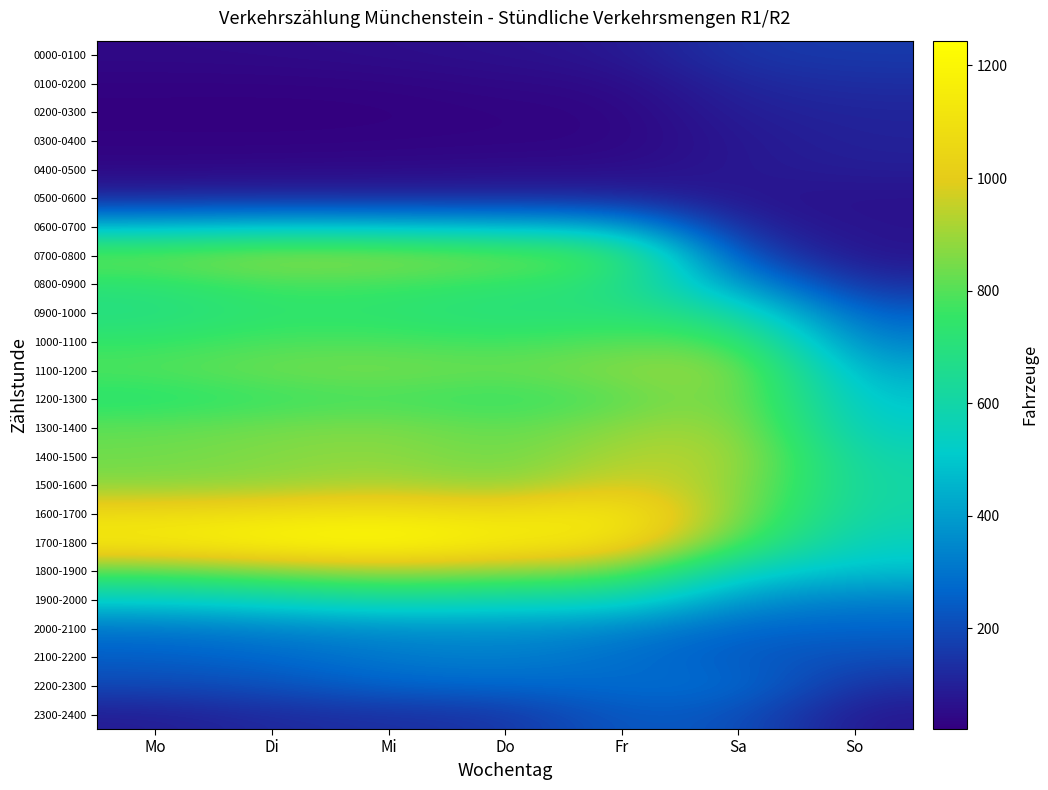

Reading left to right, extract all data points from this chart.

0000-0100: Mo=45	Di=48	Mi=55	Do=63	Fr=76	Sa=152	So=160
0100-0200: Mo=29	Di=29	Mi=32	Do=43	Fr=47	Sa=115	So=131
0200-0300: Mo=22	Di=21	Mi=22	Do=30	Fr=33	Sa=96	So=109
0300-0400: Mo=27	Di=26	Mi=29	Do=31	Fr=34	Sa=79	So=103
0400-0500: Mo=40	Di=44	Mi=45	Do=51	Fr=51	Sa=78	So=93
0500-0600: Mo=115	Di=121	Mi=116	Do=120	Fr=116	Sa=70	So=63
0600-0700: Mo=460	Di=484	Mi=477	Do=458	Fr=435	Sa=98	So=67
0700-0800: Mo=844	Di=901	Mi=887	Do=844	Fr=796	Sa=192	So=69
0800-0900: Mo=719	Di=777	Mi=768	Do=739	Fr=700	Sa=391	So=127
0900-1000: Mo=684	Di=734	Mi=726	Do=694	Fr=717	Sa=624	So=242
1000-1100: Mo=747	Di=786	Mi=785	Do=763	Fr=804	Sa=802	So=323
1100-1200: Mo=799	Di=842	Mi=855	Do=828	Fr=875	Sa=905	So=419
1200-1300: Mo=716	Di=753	Mi=776	Do=741	Fr=798	Sa=897	So=482
1300-1400: Mo=816	Di=845	Mi=863	Do=809	Fr=880	Sa=916	So=519
1400-1500: Mo=837	Di=864	Mi=883	Do=826	Fr=926	Sa=938	So=577
1500-1600: Mo=867	Di=881	Mi=927	Do=860	Fr=999	Sa=899	So=598
1600-1700: Mo=1077	Di=1103	Mi=1125	Do=1091	Fr=1159	Sa=861	So=590
1700-1800: Mo=1162	Di=1213	Mi=1244	Do=1160	Fr=1121	Sa=781	So=542
1800-1900: Mo=800	Di=857	Mi=906	Do=875	Fr=845	Sa=541	So=478
1900-2000: Mo=523	Di=560	Mi=615	Do=576	Fr=578	Sa=375	So=324
2000-2100: Mo=302	Di=336	Mi=363	Do=372	Fr=345	Sa=263	So=262
2100-2200: Mo=248	Di=270	Mi=312	Do=330	Fr=286	Sa=239	So=208
2200-2300: Mo=194	Di=215	Mi=263	Do=270	Fr=278	Sa=291	So=135
2300-2400: Mo=89	Di=121	Mi=134	Do=145	Fr=240	Sa=223	So=75